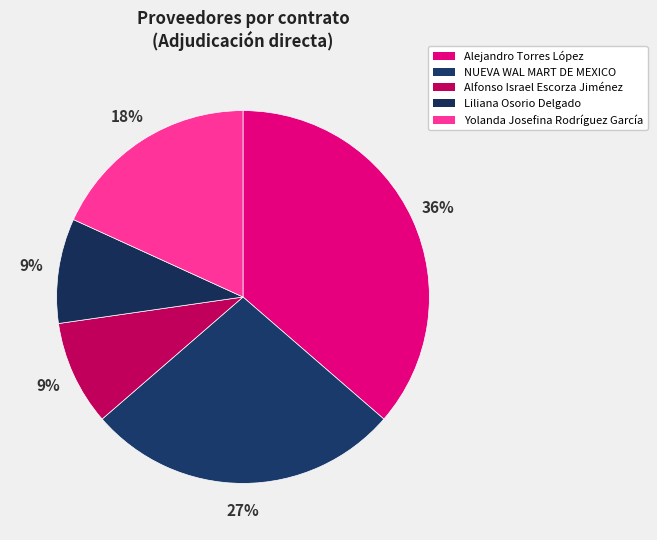

How many segments does this pie chart have?

5